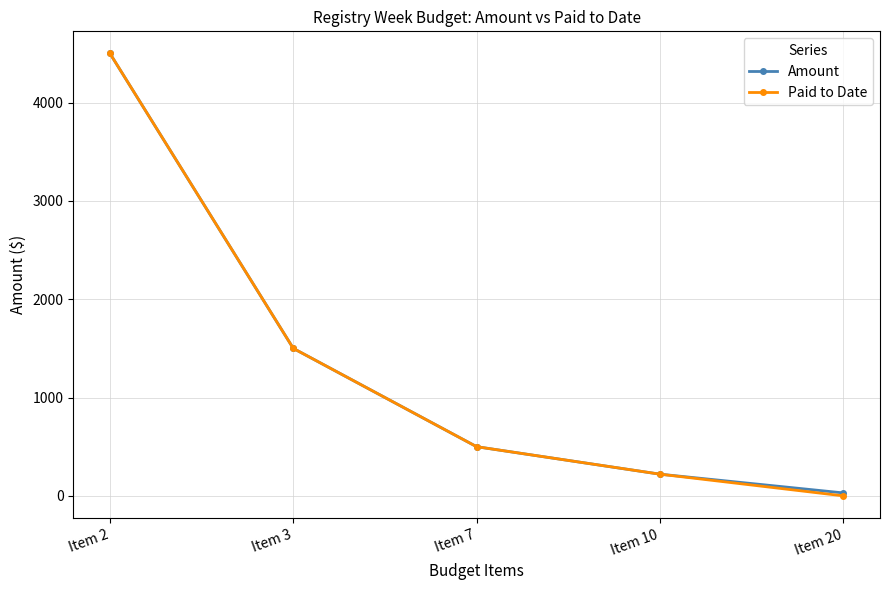

List the labels in order of Amount value, smallest first.

Item 20, Item 10, Item 7, Item 3, Item 2